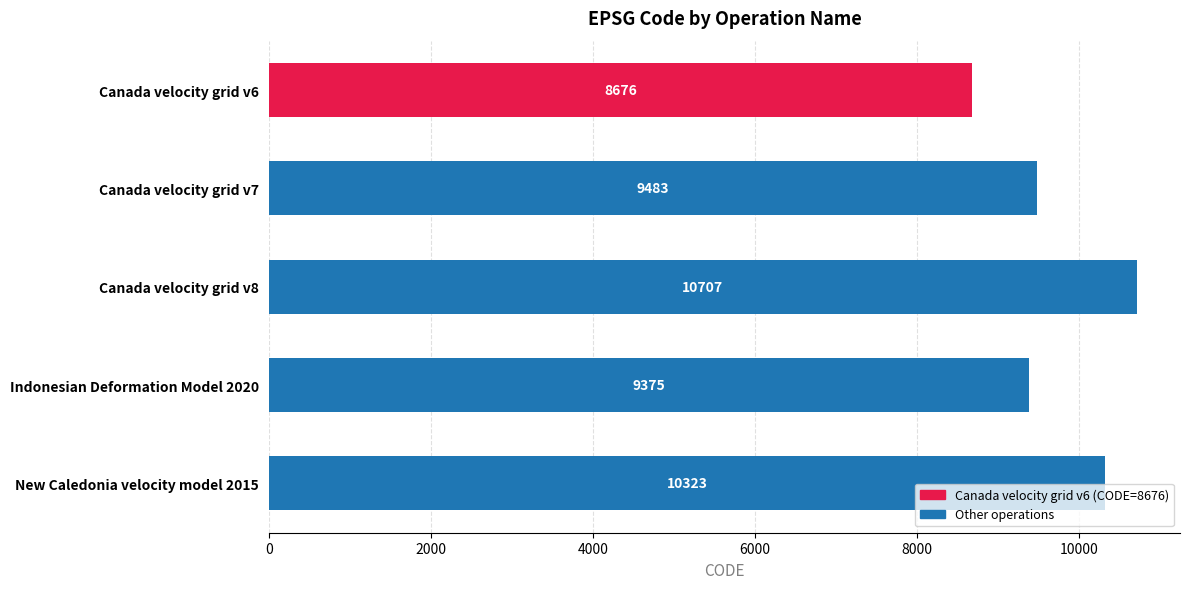

What value does the data have at Canada velocity grid v7, to the nearest 100?

9500